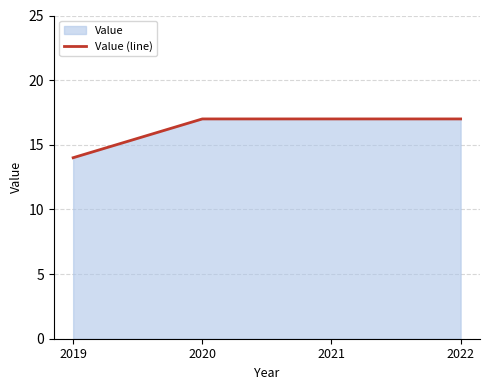

Where is the data nearest to the value 15?

2019